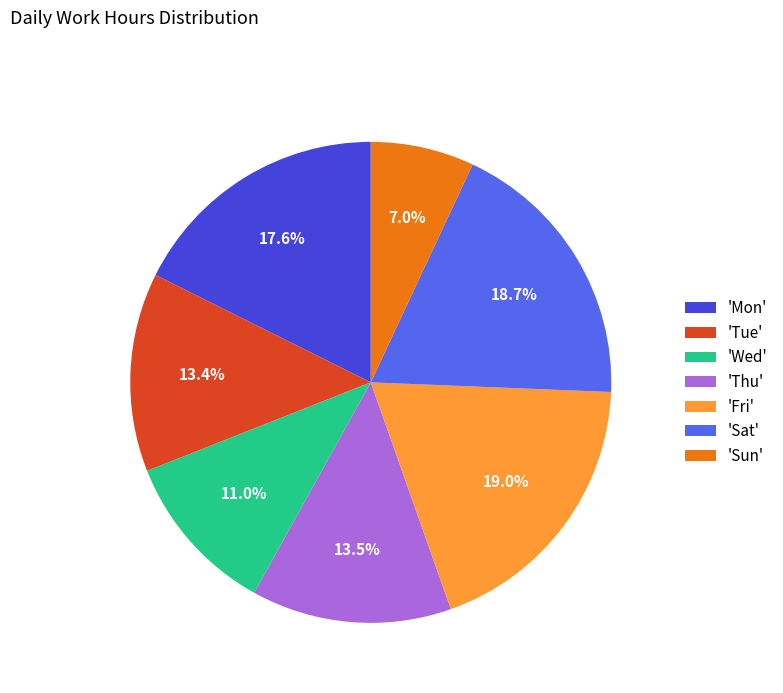

To the nearest percent, what is the difference between the largest and smallest slice percentages?

12%